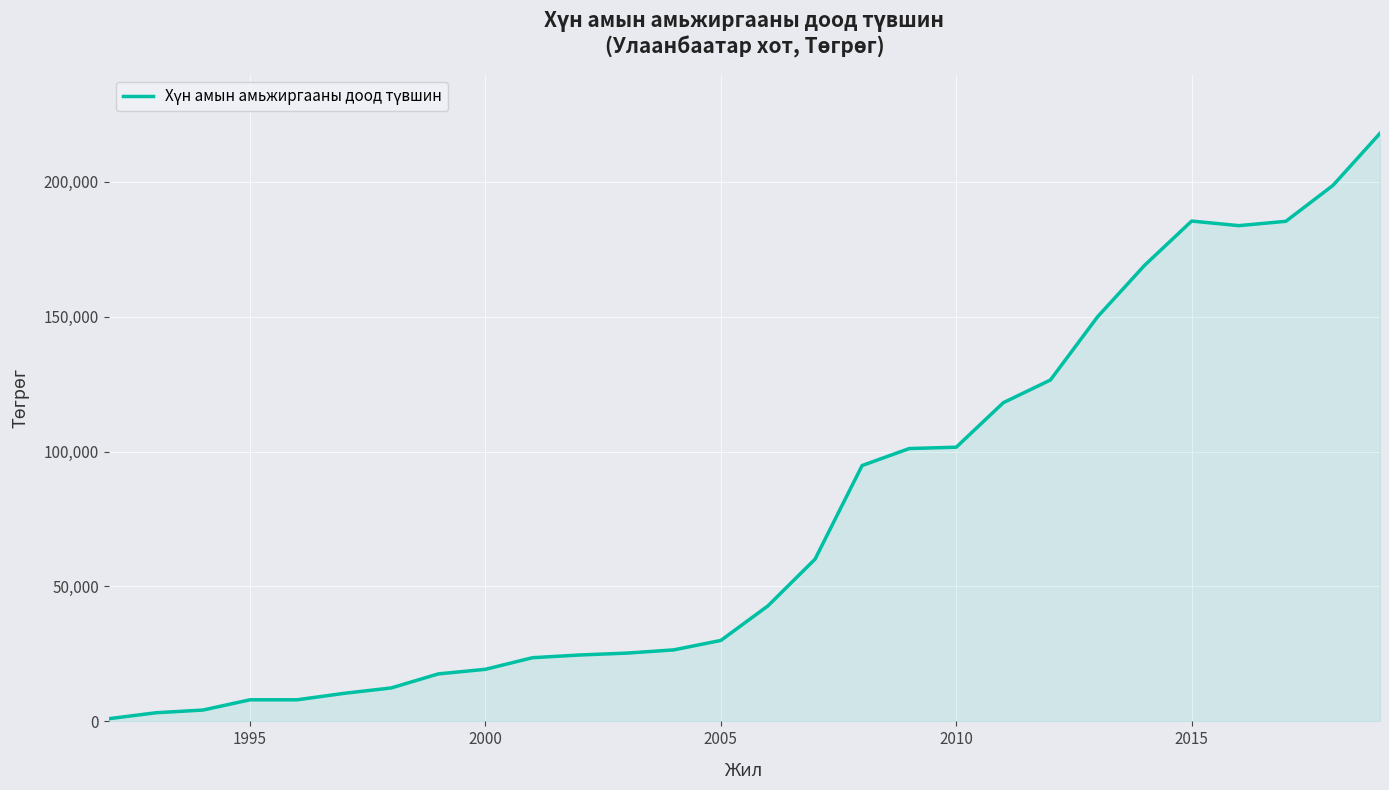

What is the greatest value displayed?

217900